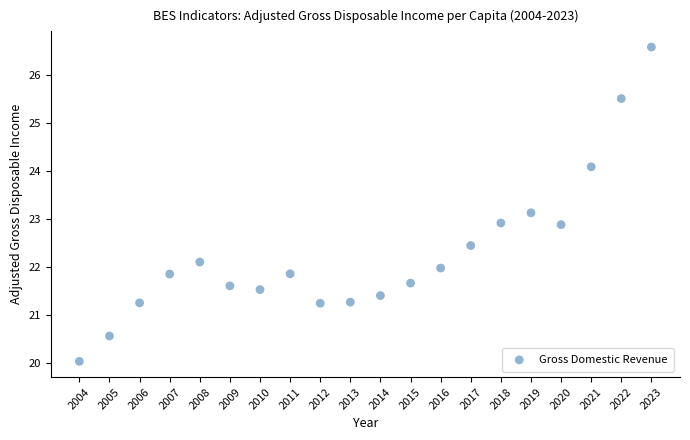

What is the range of X values (max minus min)?

19.0